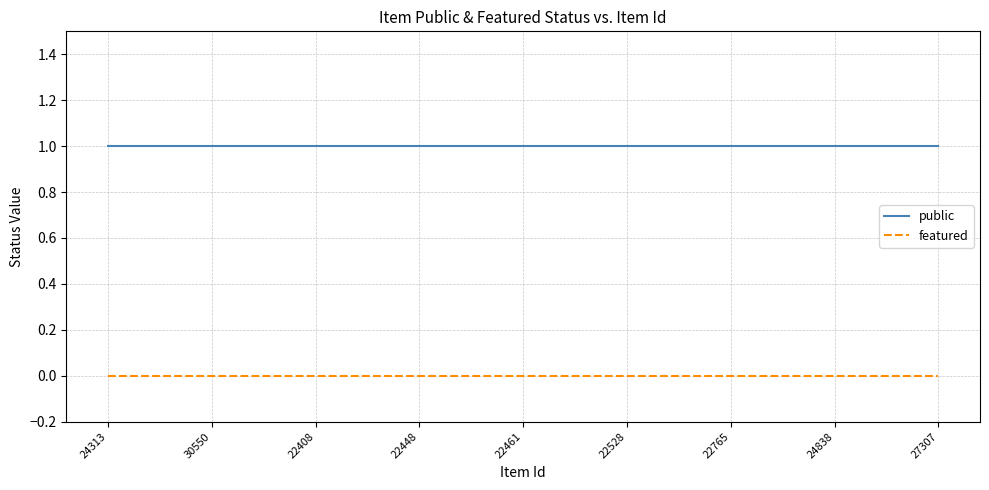

Rank the series by their average value, from lowest to highest.

featured, public